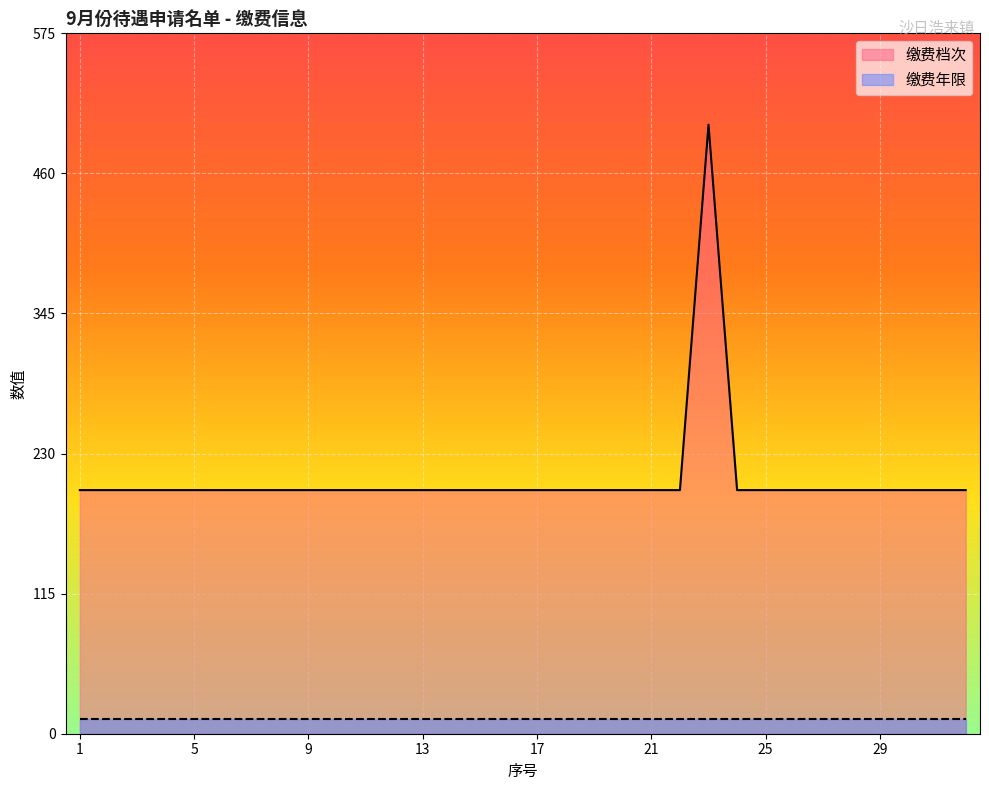

What is the sum of all values?

6700